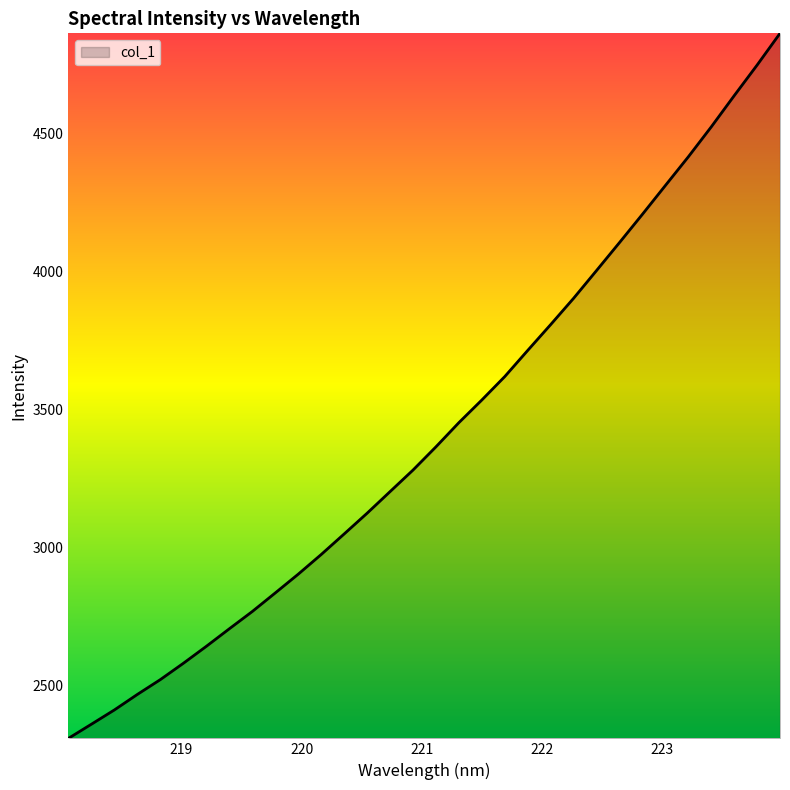

What is the smallest value displayed?

2308.8